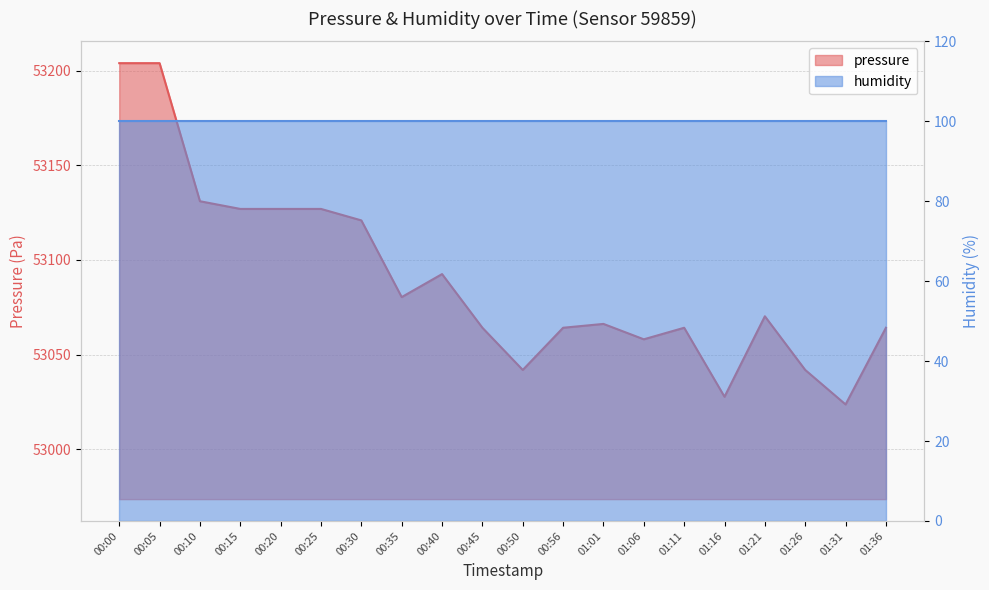

Reading left to right, transcribe all the data shown in this chart.

53203.9	53203.9	53131.0	53126.9	53126.9	53126.9	53120.9	53080.4	53092.5	53064.2	53041.9	53064.2	53066.2	53058.1	53064.2	53027.8	53070.2	53041.9	53023.7	53064.2